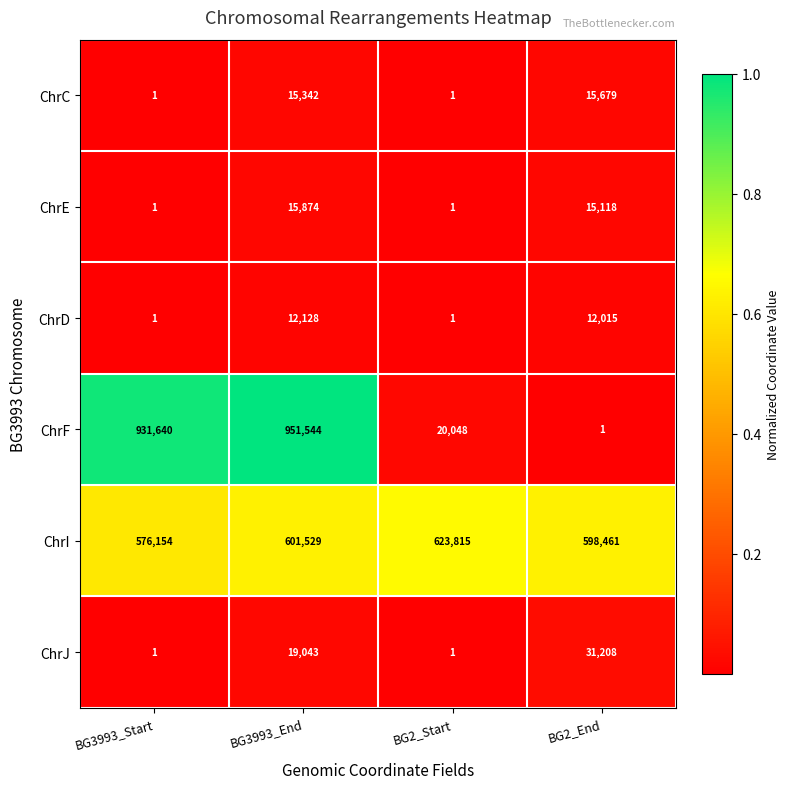

What is the difference between the highest and lowest values at BG2_Start?

623814